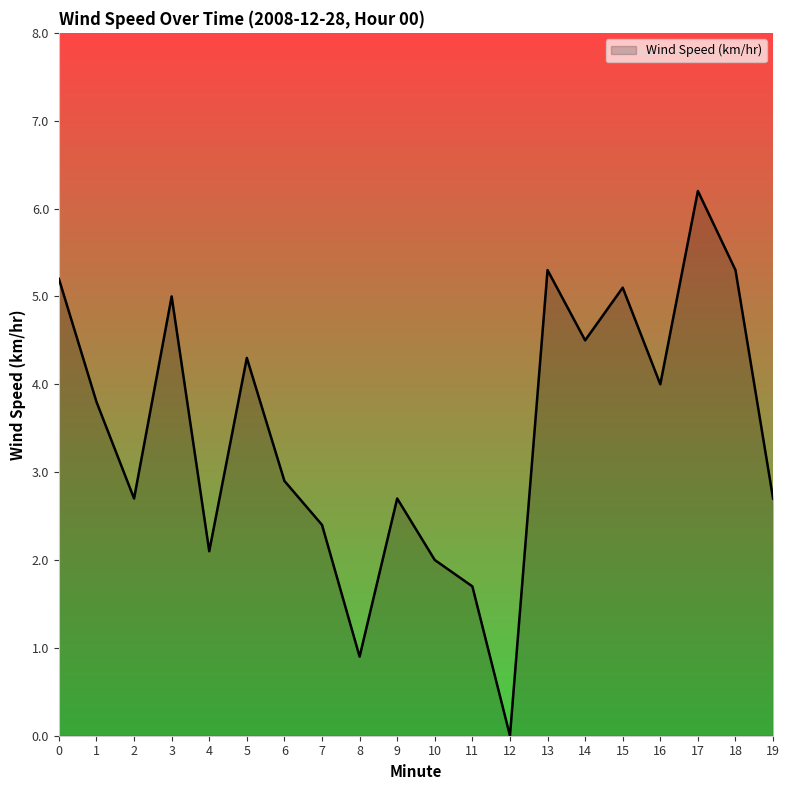

Is it true that the value at 18 is 5.3?

True